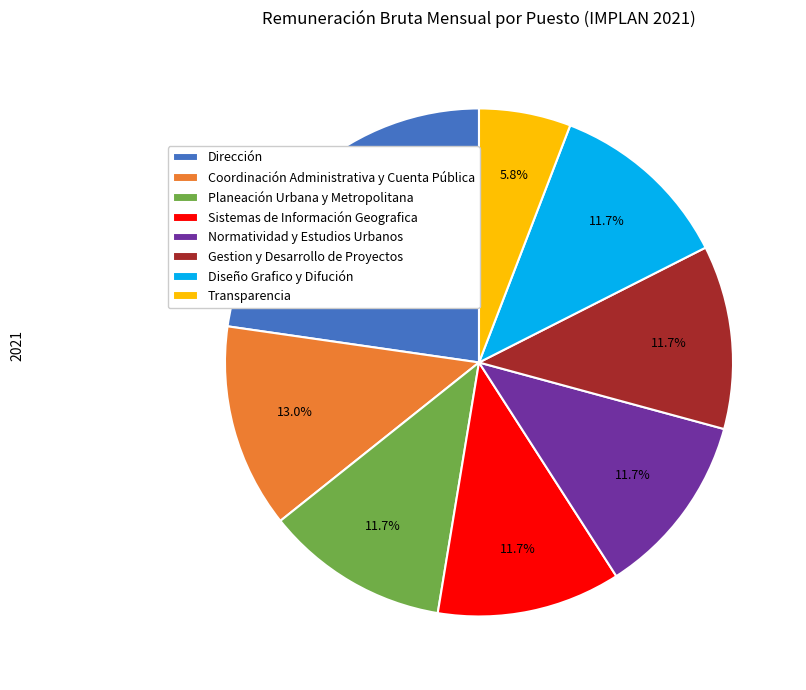

Count the number of slices in the pie.

8